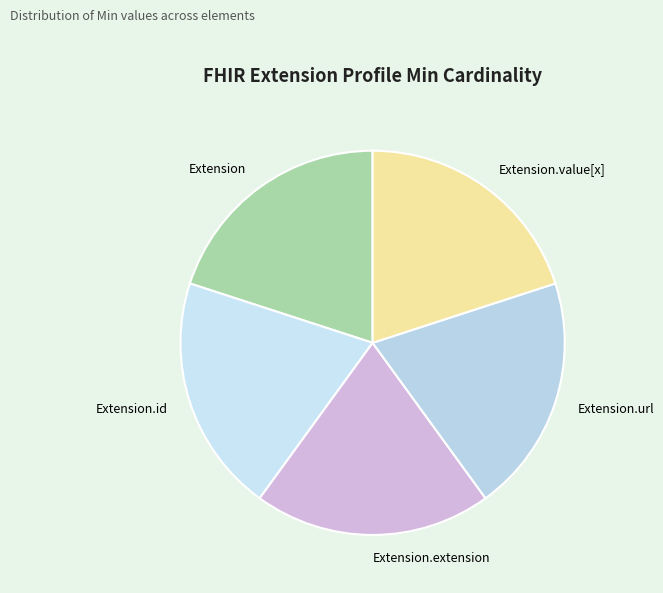

Is it true that Extension.extension is 26% of the pie?

False